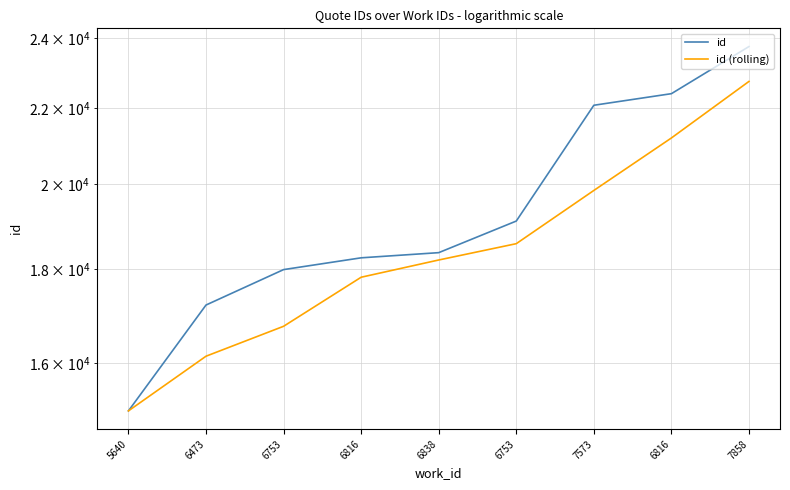

Which series has the largest total across all categories?

id